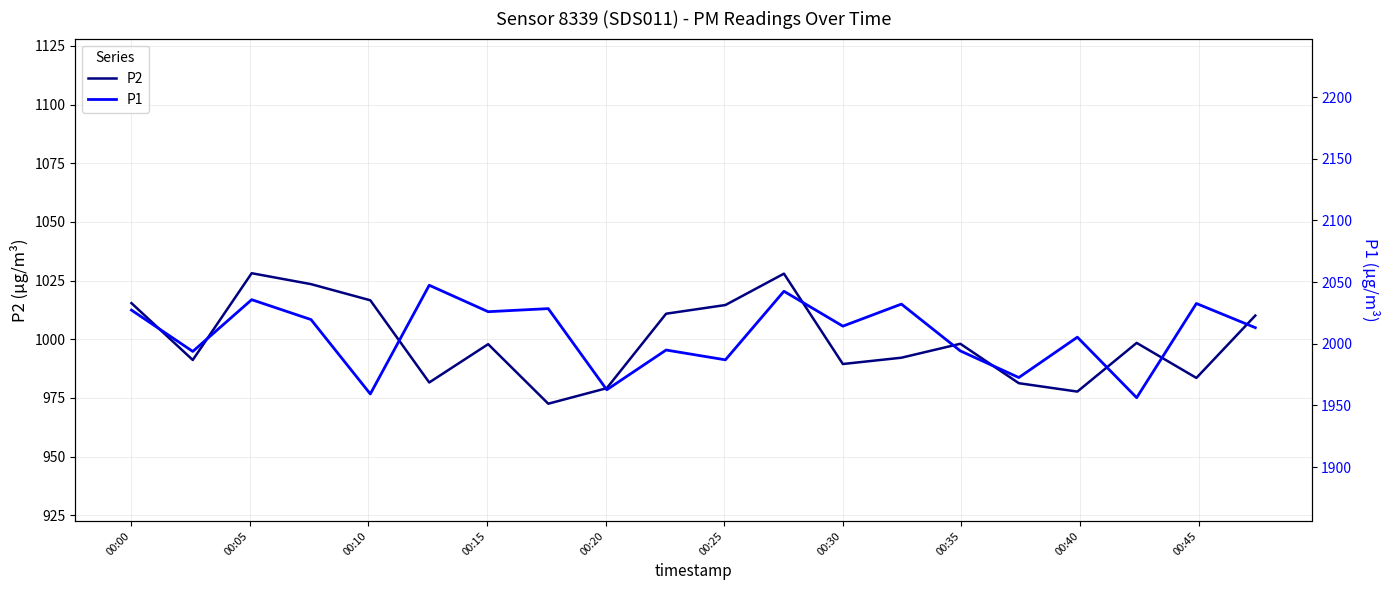

What is the highest value of the P2 series?

1028.1